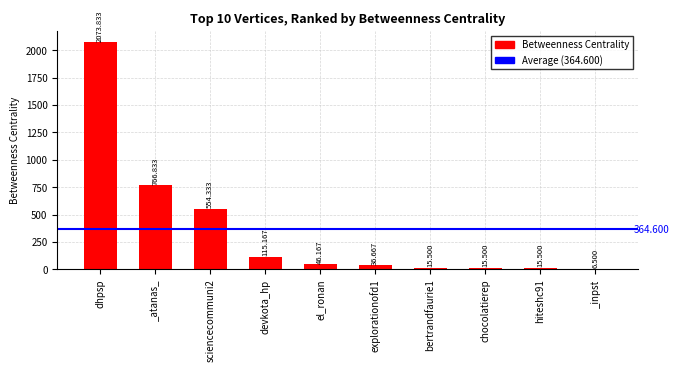

At which label does the data first exceed 46?

dhpsp